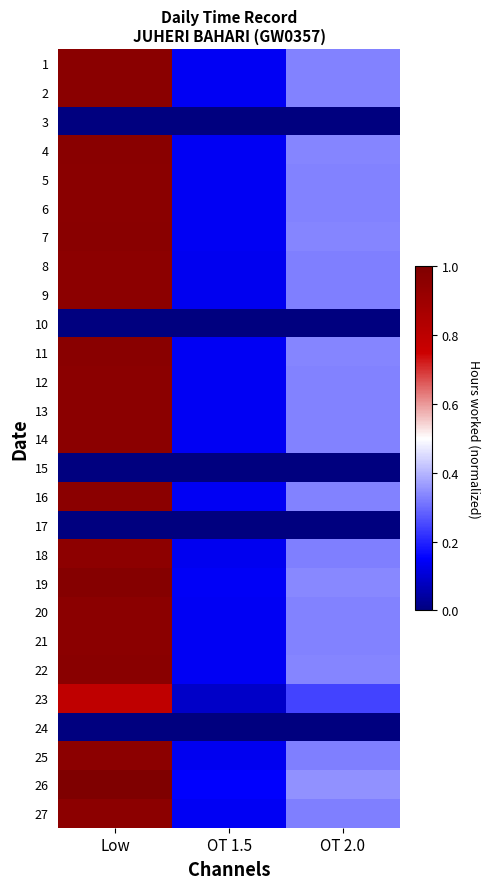

What is the greatest value displayed?

1.0